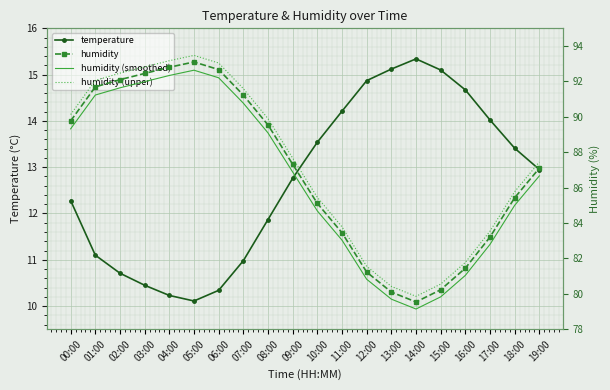

Is this an area chart (filled region under the line)?

No